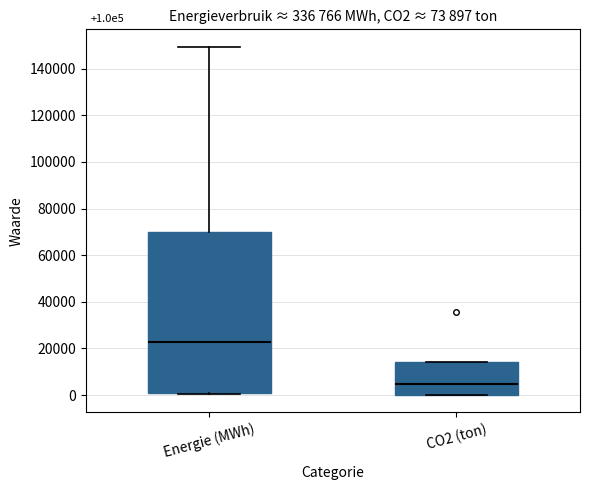

Which box has the highest median line?

Energie (MWh)